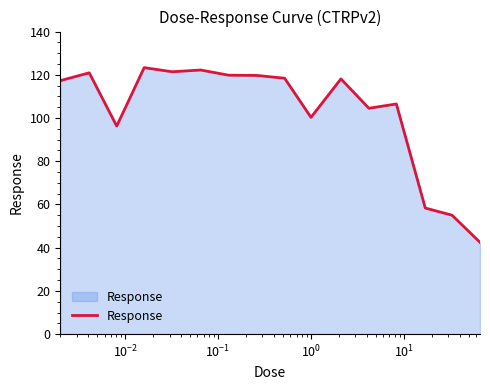

What is the difference between the maximum and minimum values?

80.8